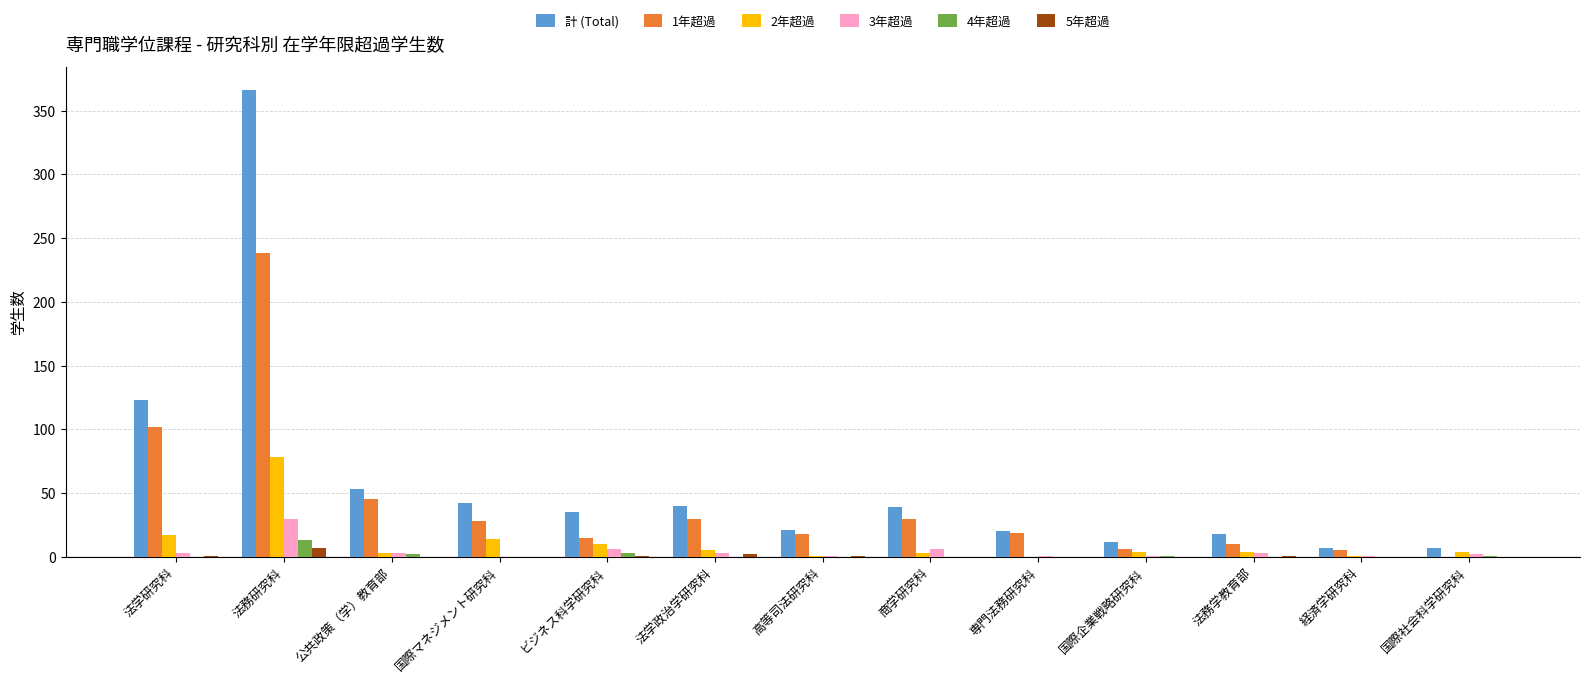

Which series has the largest total across all categories?

計 (Total)